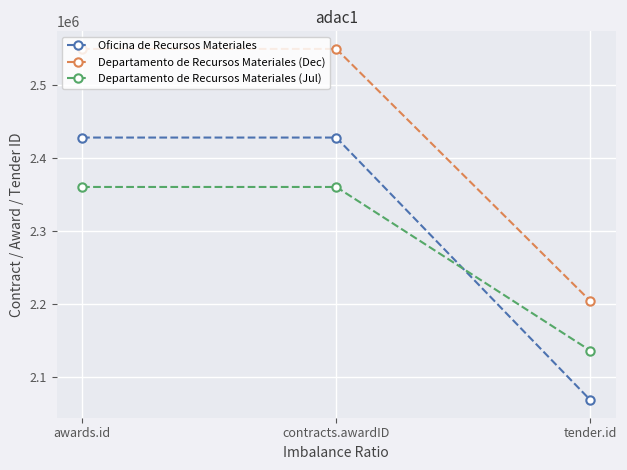

Rank the series at tender.id from highest to lowest value.

Departamento de Recursos Materiales (Dec), Departamento de Recursos Materiales (Jul), Oficina de Recursos Materiales